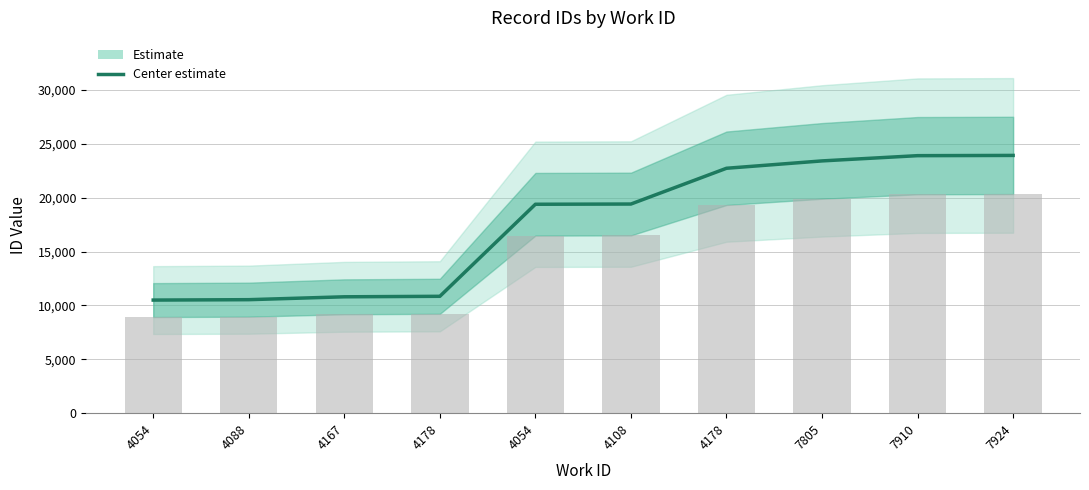

Which label corresponds to the smallest value in the chart?

4054